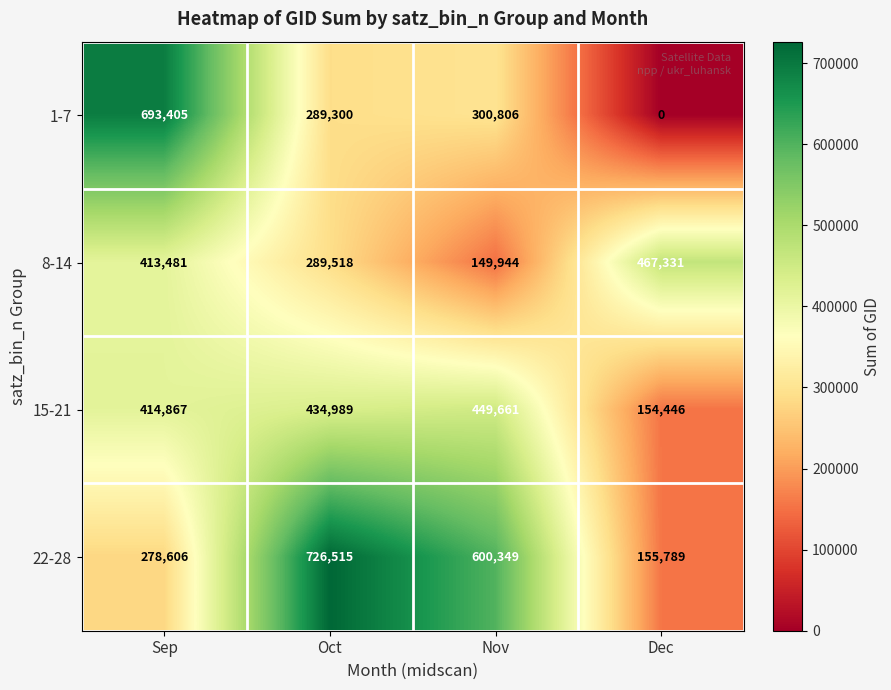

What value does the 8-14 series have at Nov, to the nearest 100?

149900